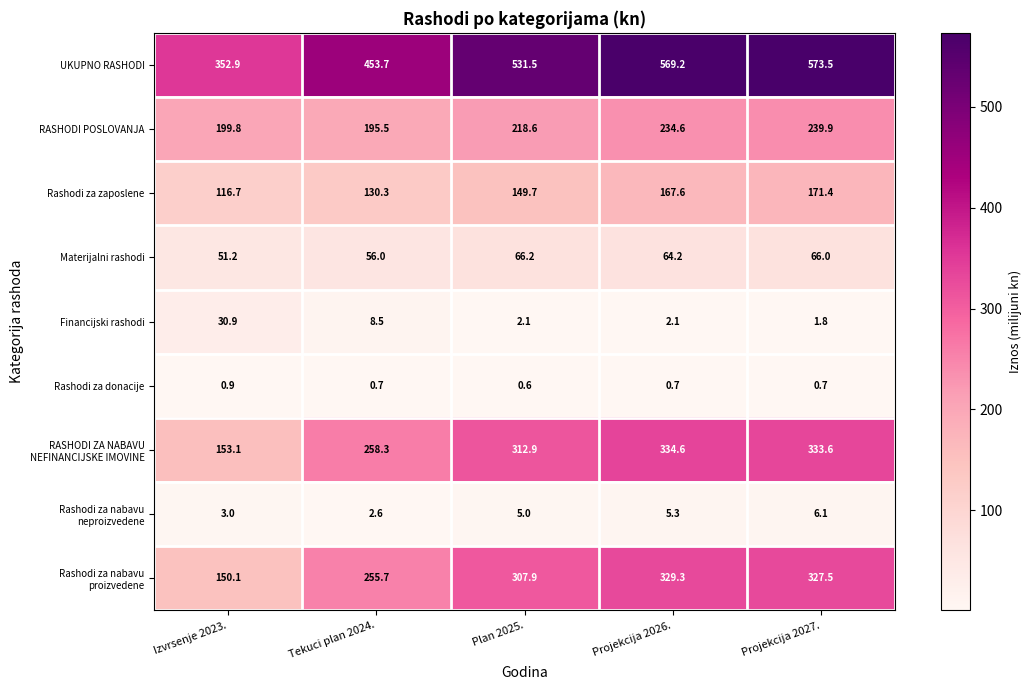

True or false: Rashodi za zaposlene has a value of 253.2 at Plan 2025..

False